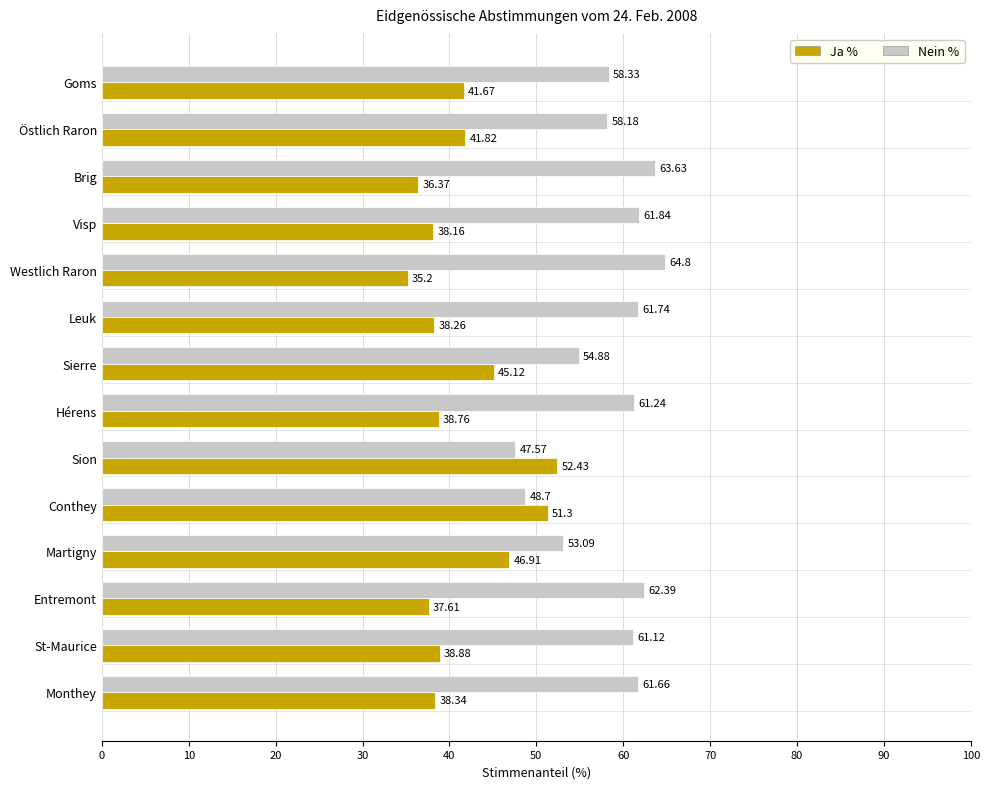

What are all the series names shown in the legend?

Ja %, Nein %